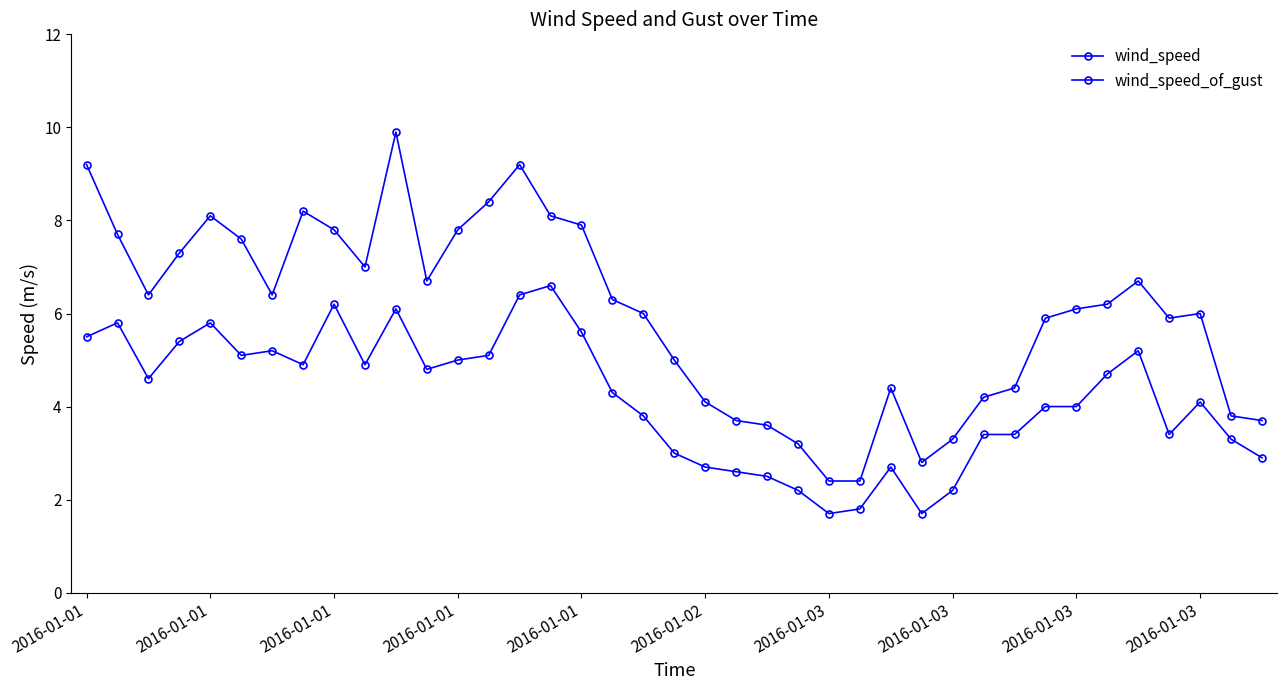

Does the chart have visible grid lines?

No